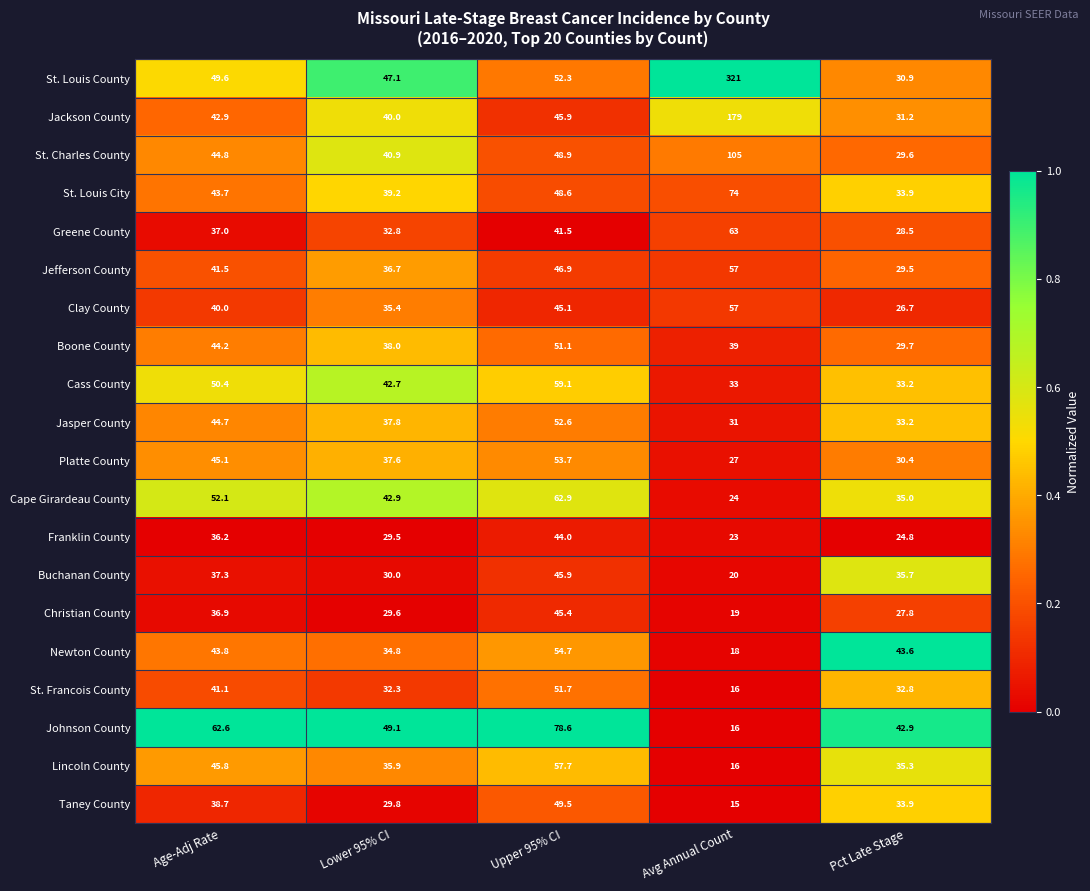

Between Lower 95% CI and Upper 95% CI, which series saw the biggest shift?

Johnson County